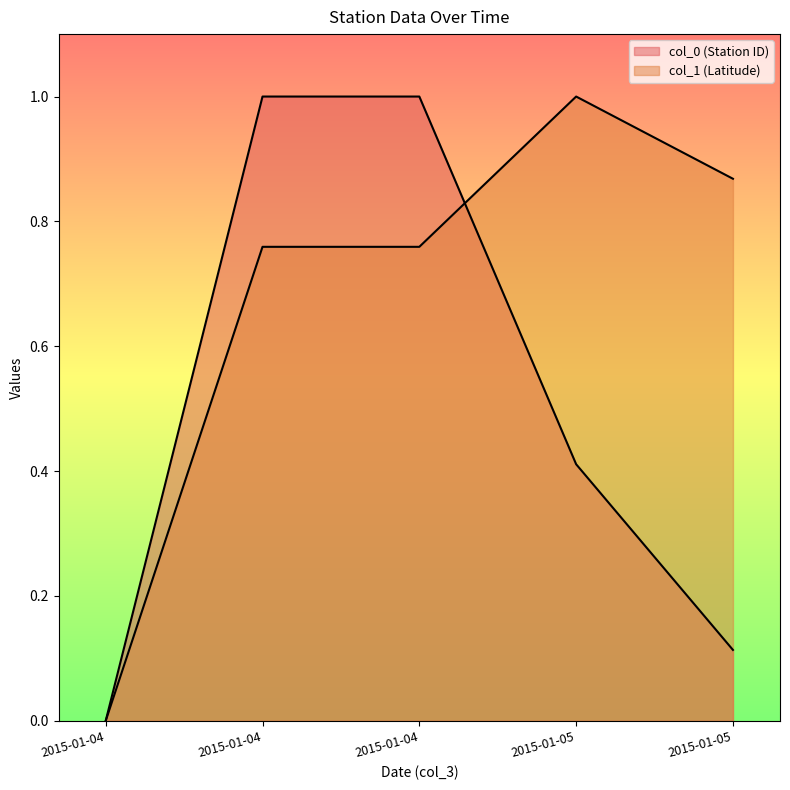

Which series ends up on top after the final intersection of col_1 (Latitude) and col_0 (Station ID)?

col_1 (Latitude)